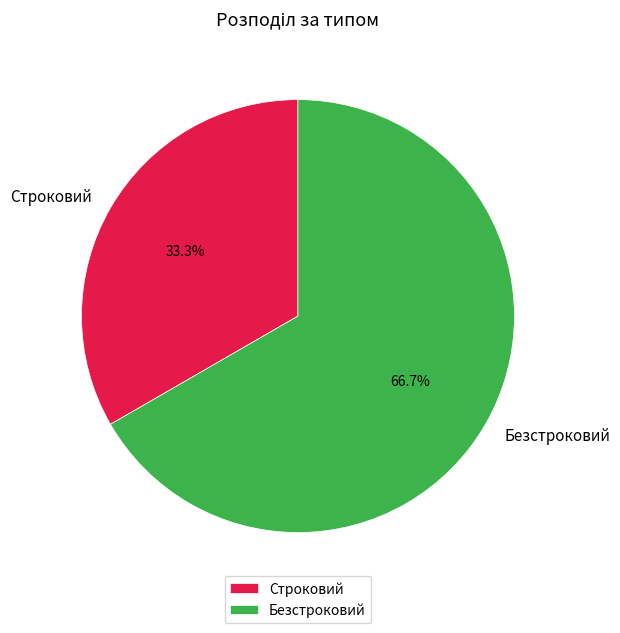

To the nearest percent, what is the difference between the largest and smallest slice percentages?

33%